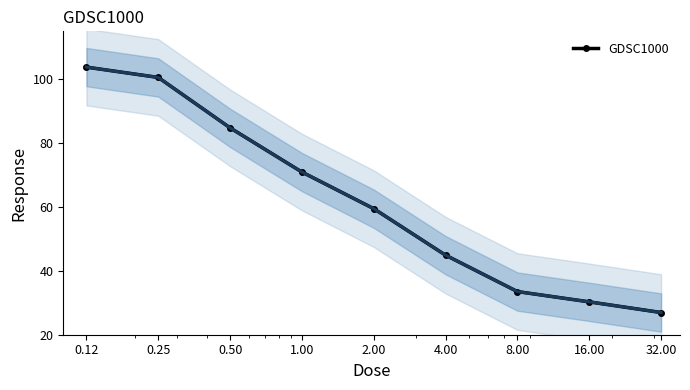

What is the maximum value shown in the chart?

103.8